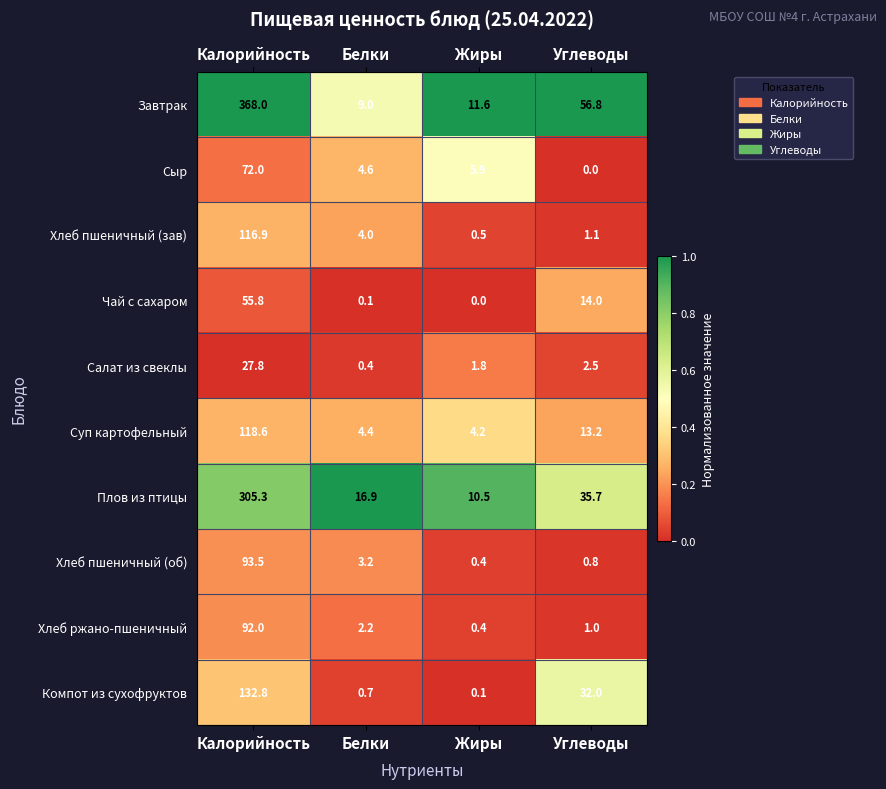

At which category is the sum across all series the highest?

Калорийность